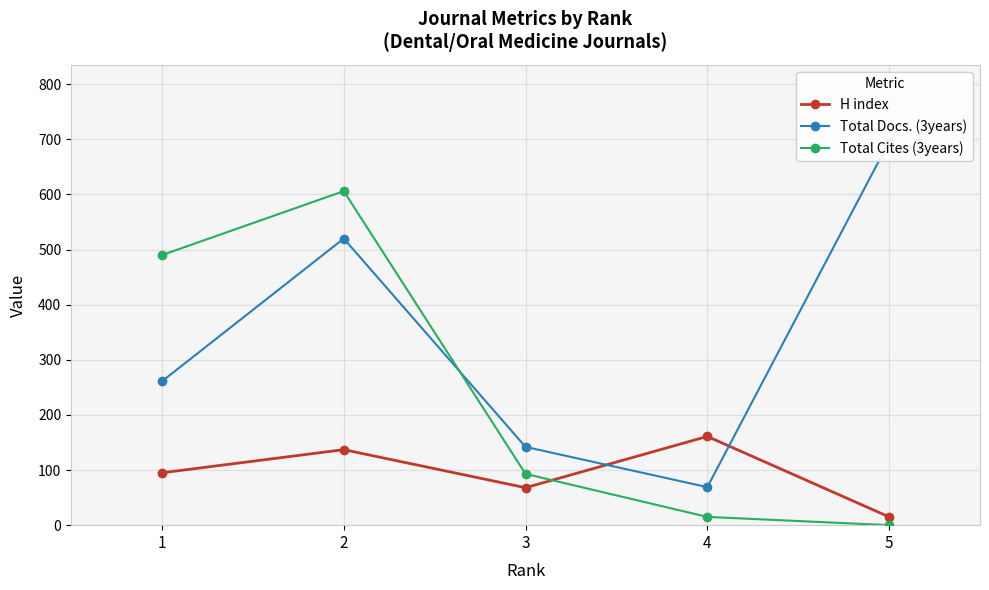

At which label does H index reach its minimum?

5